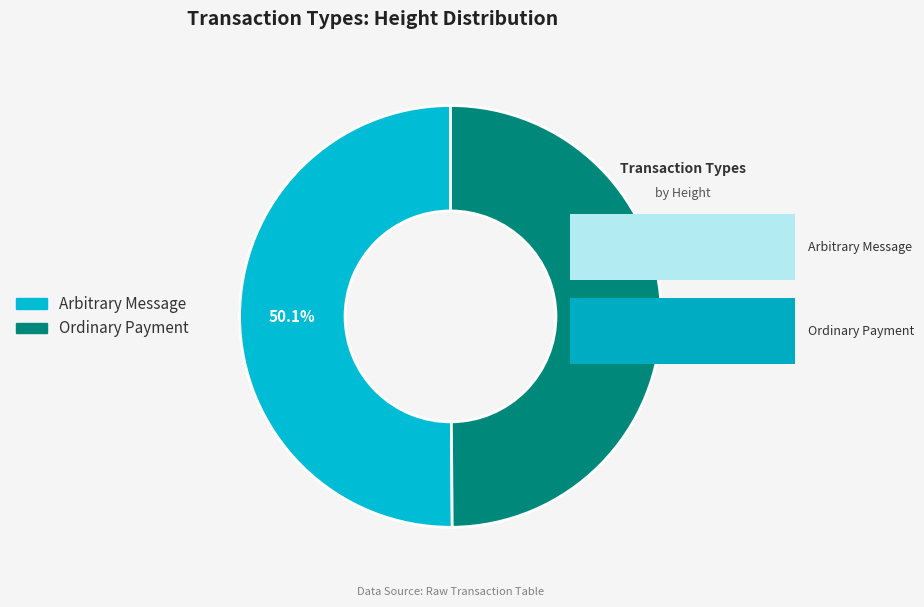

Is there a majority slice in this chart?

Yes